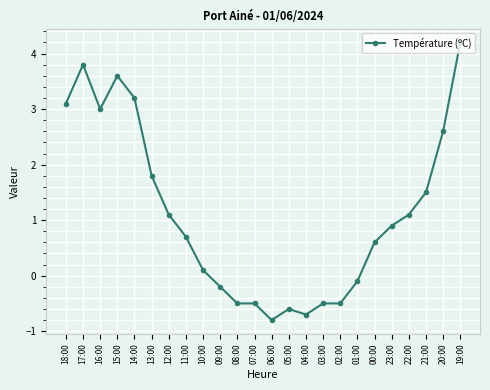

What is the label of the 9th point from the left?

10:00